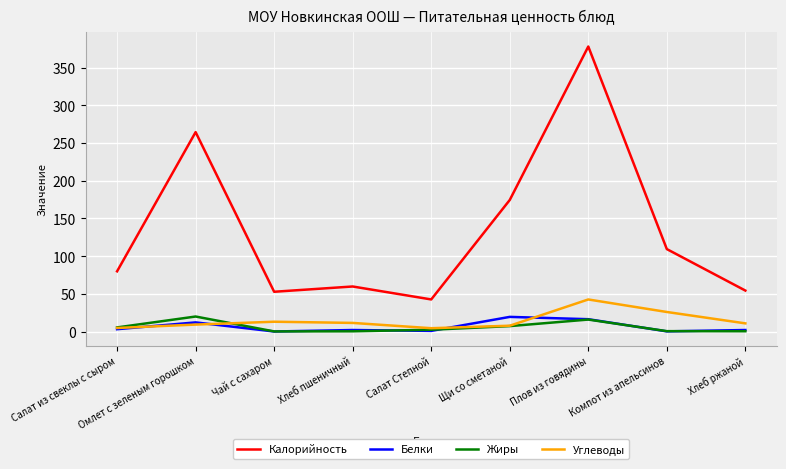

What value does the Жиры series have at Омлет с зеленым горошком?

19.9